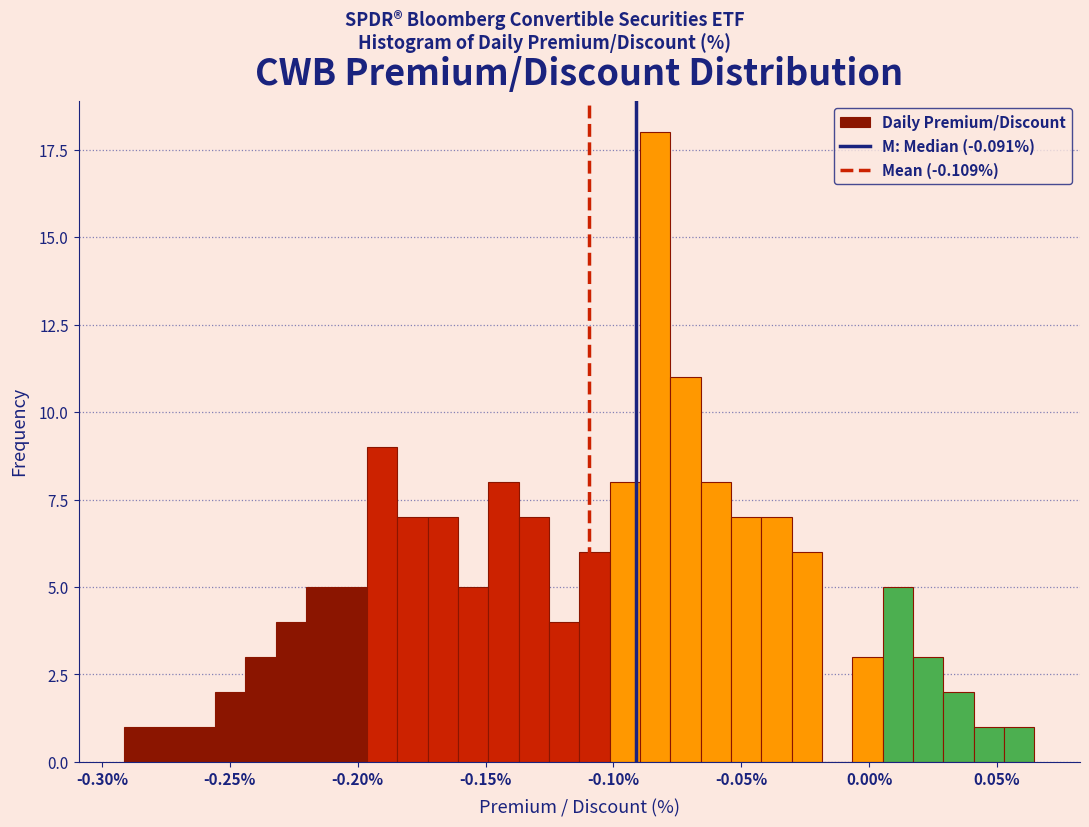

Around what value on the x-axis is the tallest bar? Give the approximate position of its centre, as read against the axis.

-0.085